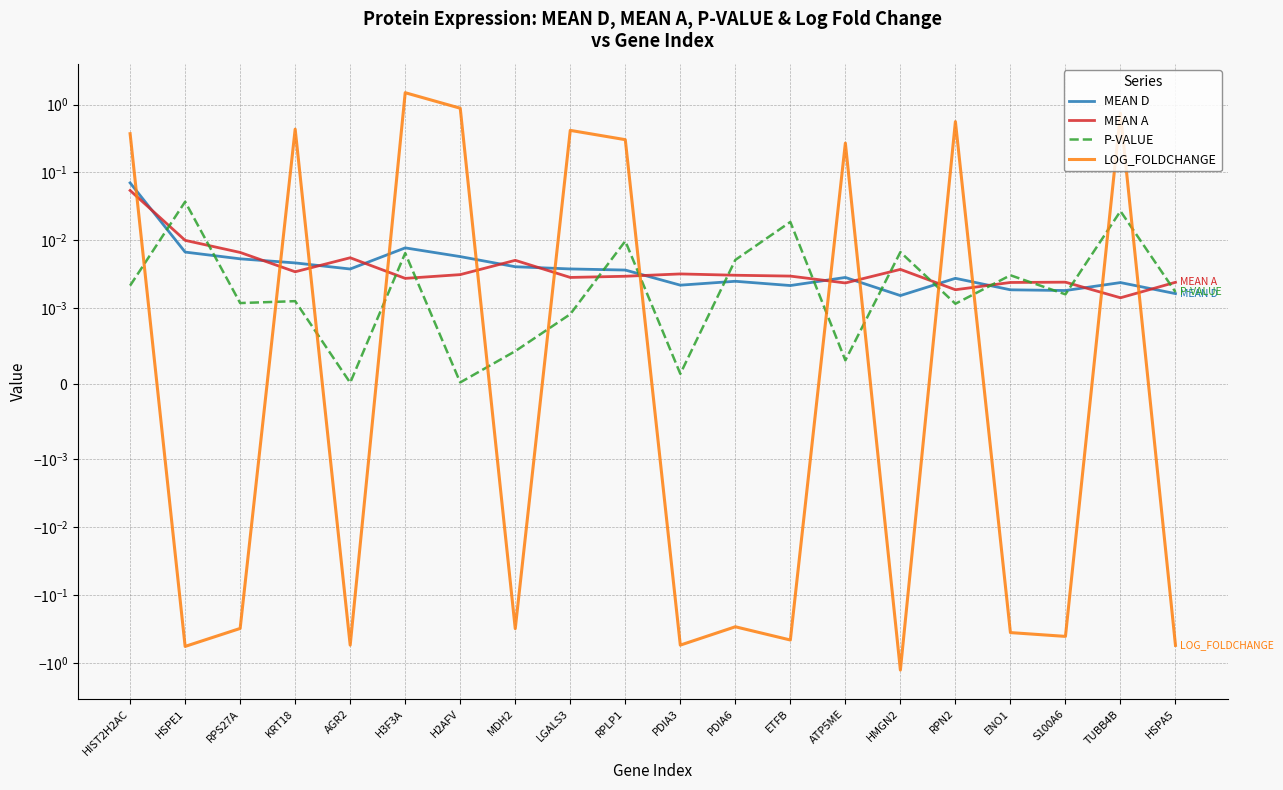

Reading left to right, transcribe all the data shown in this chart.

MEAN D: 0.1	0.0	0.0	0.0	0.0	0.0	0.0	0.0	0.0	0.0	0.0	0.0	0.0	0.0	0.0	0.0	0.0	0.0	0.0	0.0
MEAN A: 0.1	0.0	0.0	0.0	0.0	0.0	0.0	0.0	0.0	0.0	0.0	0.0	0.0	0.0	0.0	0.0	0.0	0.0	0.0	0.0
P-VALUE: 0.0	0.0	0.0	0.0	0.0	0.0	0.0	0.0	0.0	0.0	0.0	0.0	0.0	0.0	0.0	0.0	0.0	0.0	0.0	0.0
LOG_FOLDCHANGE: 0.4	-0.6	-0.3	0.4	-0.6	1.5	0.9	-0.3	0.4	0.3	-0.5	-0.3	-0.5	0.3	-1.3	0.6	-0.4	-0.4	0.7	-0.6